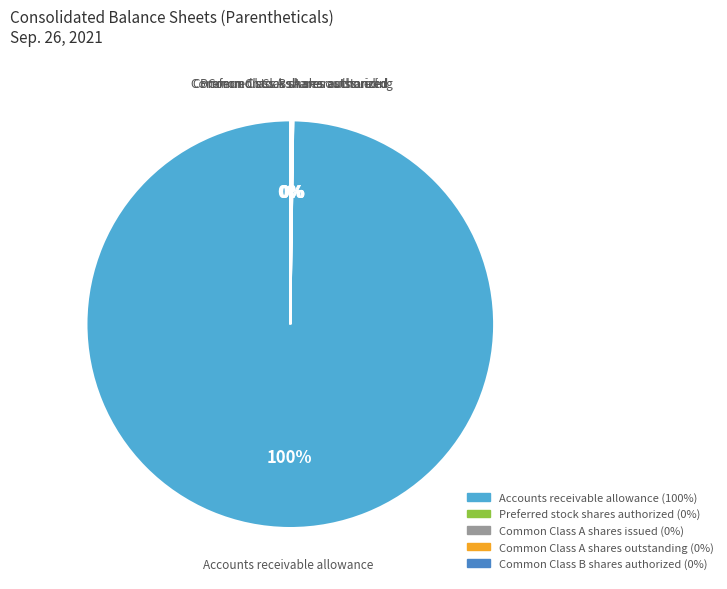

Which category has the biggest portion of the pie?

Accounts receivable allowance